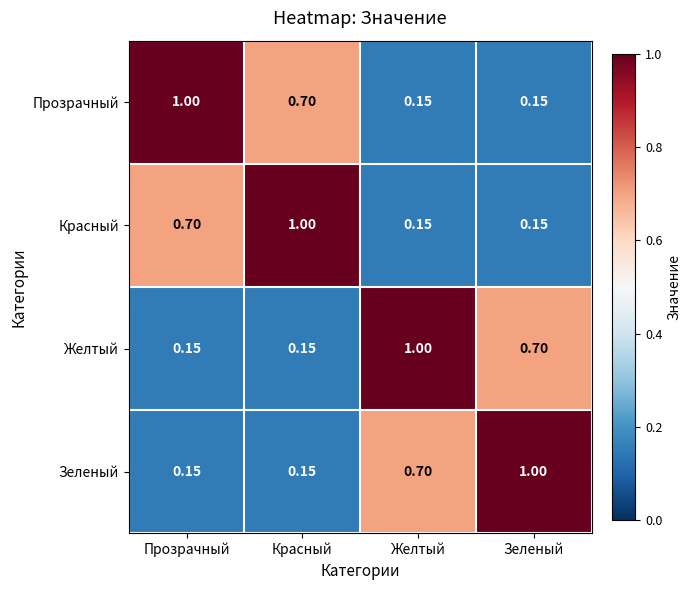

Which series has the largest total across all categories?

Прозрачный